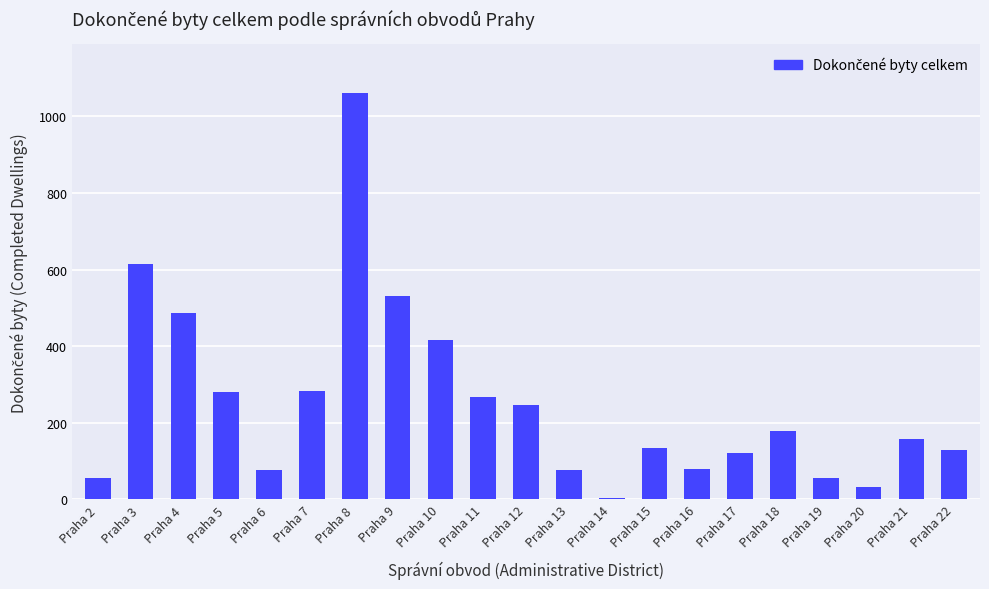

What is the maximum value shown in the chart?

1061